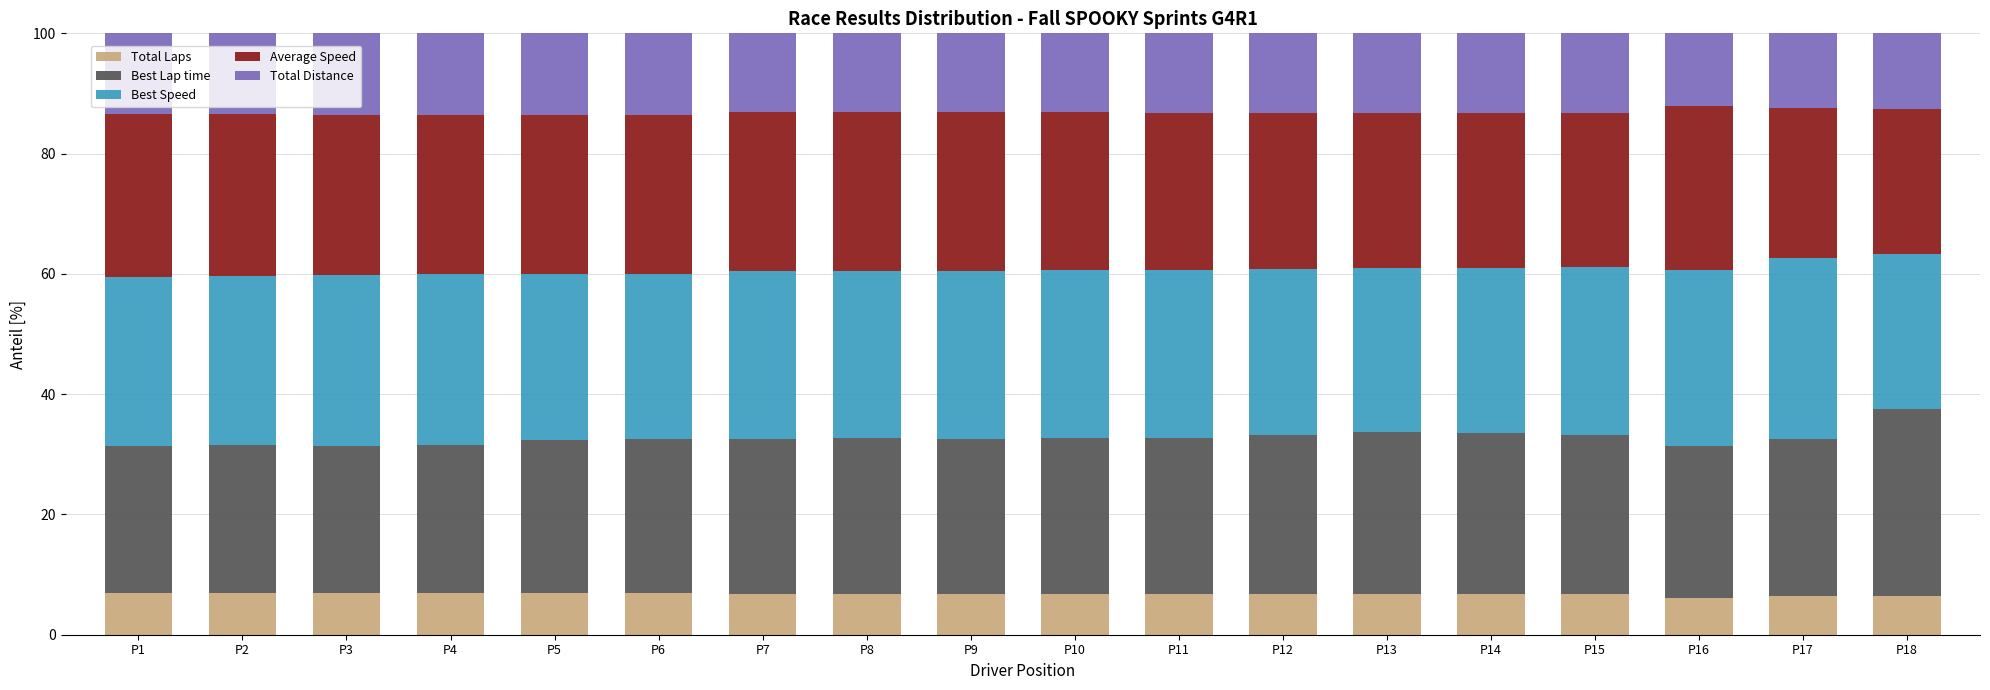

True or false: Total Laps has a value of 6.9 at P4.

True